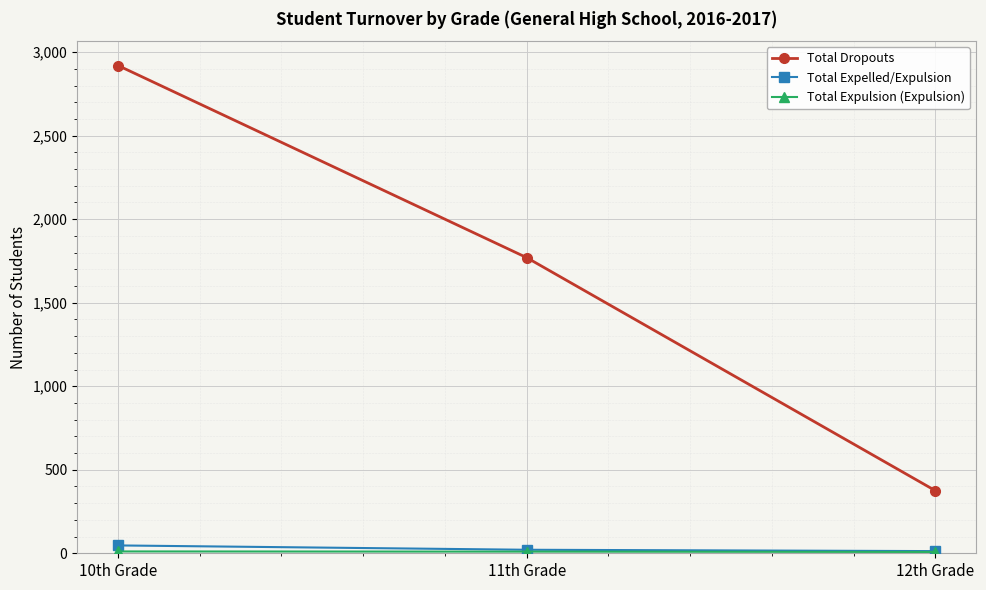

At which label is Total Expelled/Expulsion closest to 30?

11th Grade